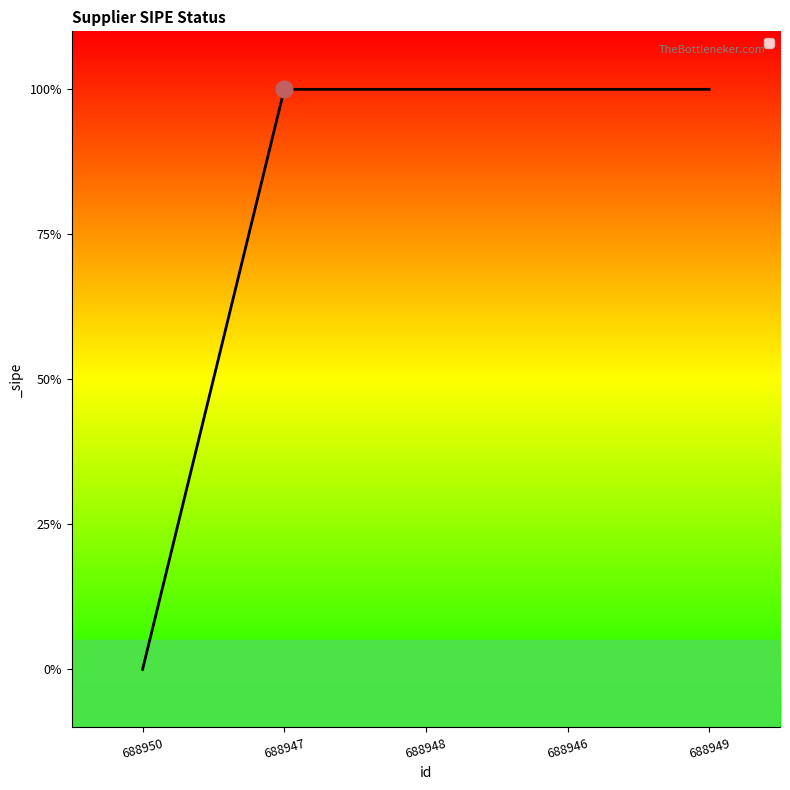

Rank the categories by value from highest to lowest.

688947, 688948, 688946, 688949, 688950